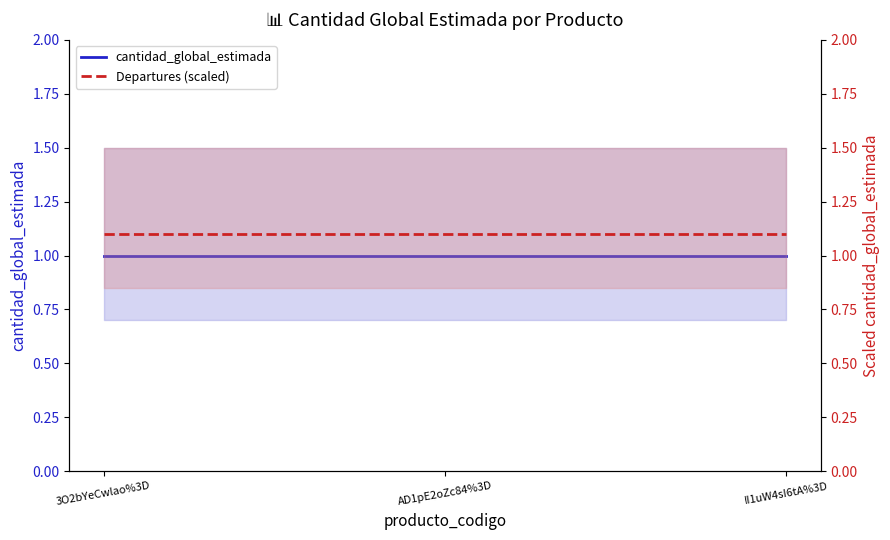

What is the spread (max minus min) of values at 3O2bYeCwlao%3D?

0.1